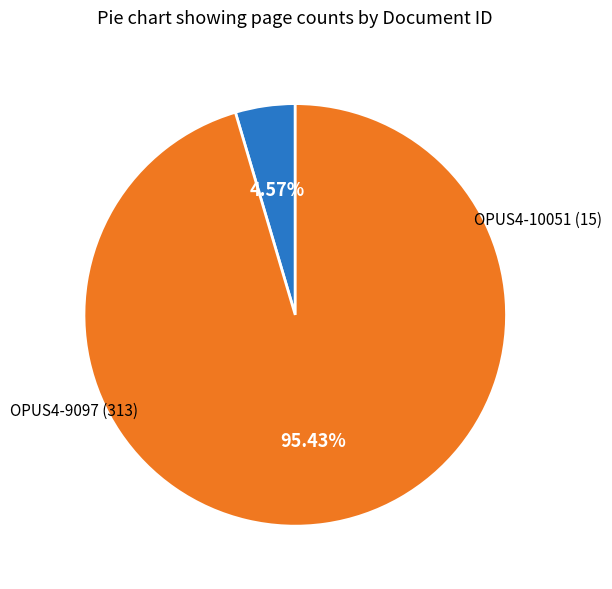

What is the smallest slice in the pie chart?

OPUS4-10051